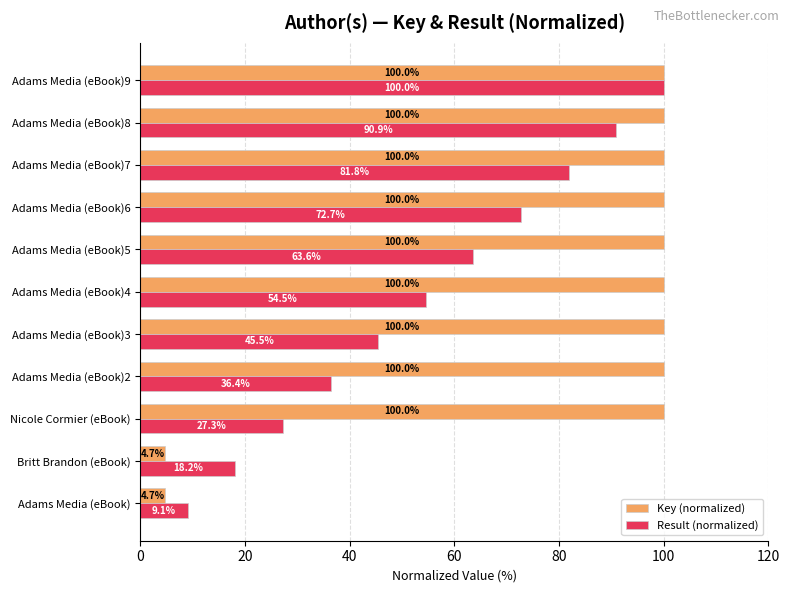

True or false: Result (normalized) has a value of 129.0 at Adams Media (eBook)6.

False